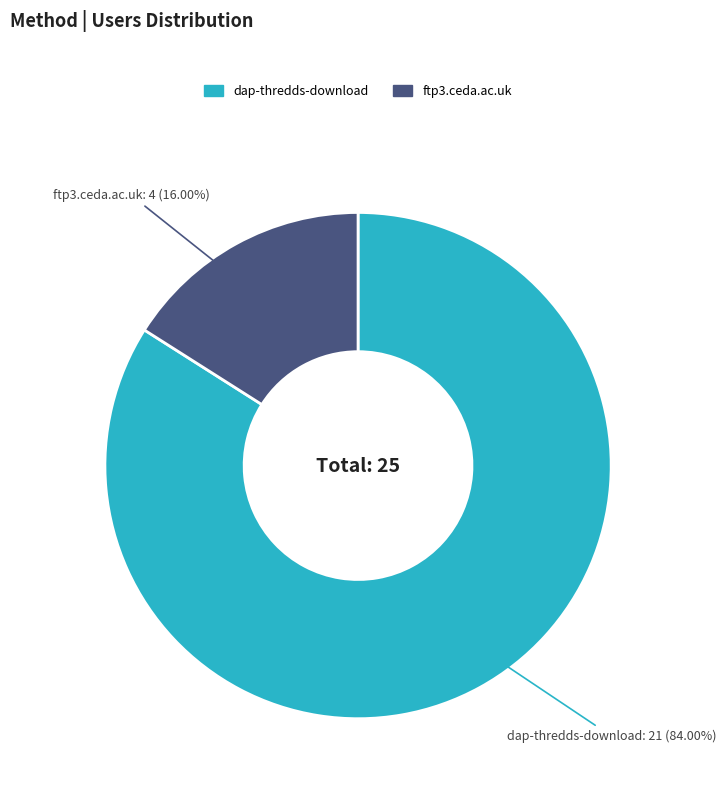

Which category accounts for the majority?

dap-thredds-download